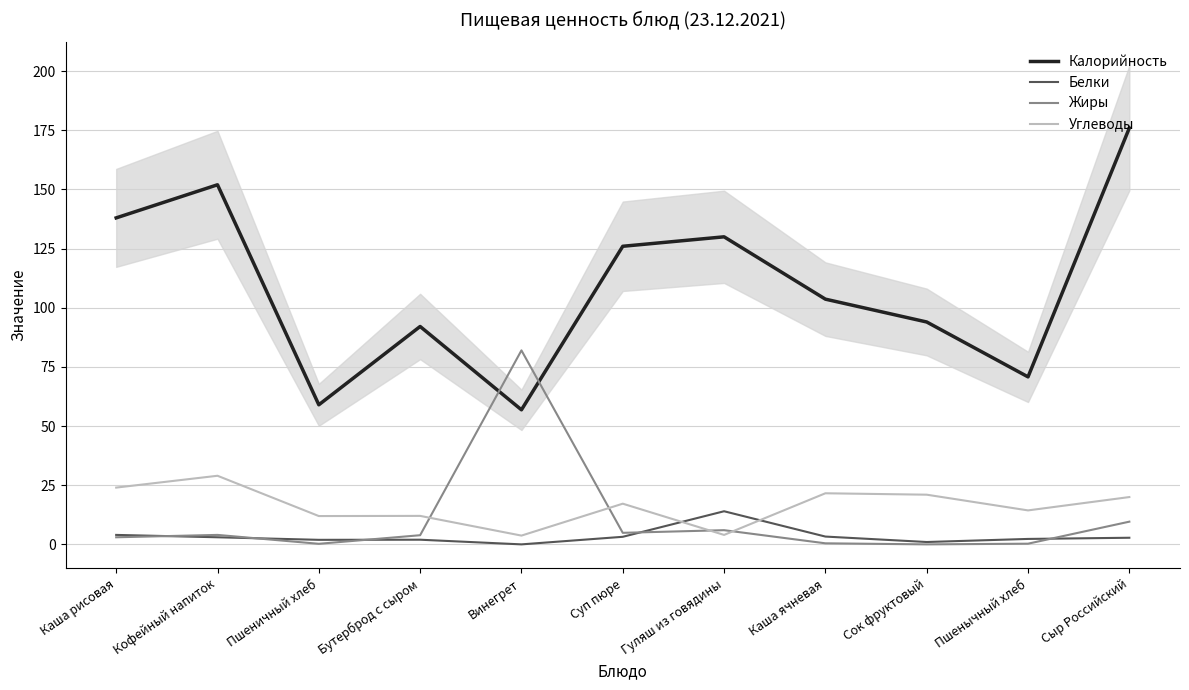

List the labels in order of Жиры value, smallest first.

Сок фруктовый, Пшеничный хлеб, Пшенычный хлеб, Каша ячневая, Каша рисовая, Бутерброд с сыром, Кофейный напиток, Суп пюре, Гуляш из говядины, Сыр Российский, Винегрет